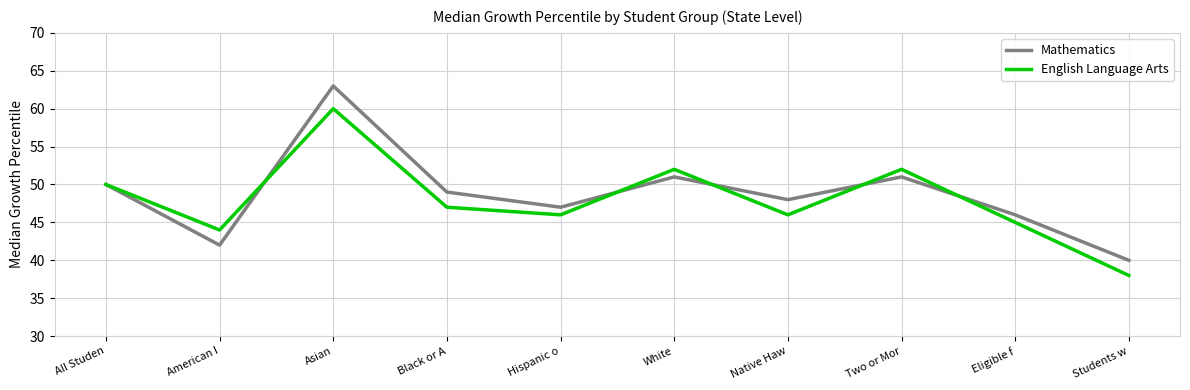

Reading left to right, transcribe all the data shown in this chart.

Mathematics: All Studen=50	American I=42	Asian=63	Black or A=49	Hispanic o=47	White=51	Native Haw=48	Two or Mor=51	Eligible f=46	Students w=40
English Language Arts: All Studen=50	American I=44	Asian=60	Black or A=47	Hispanic o=46	White=52	Native Haw=46	Two or Mor=52	Eligible f=45	Students w=38